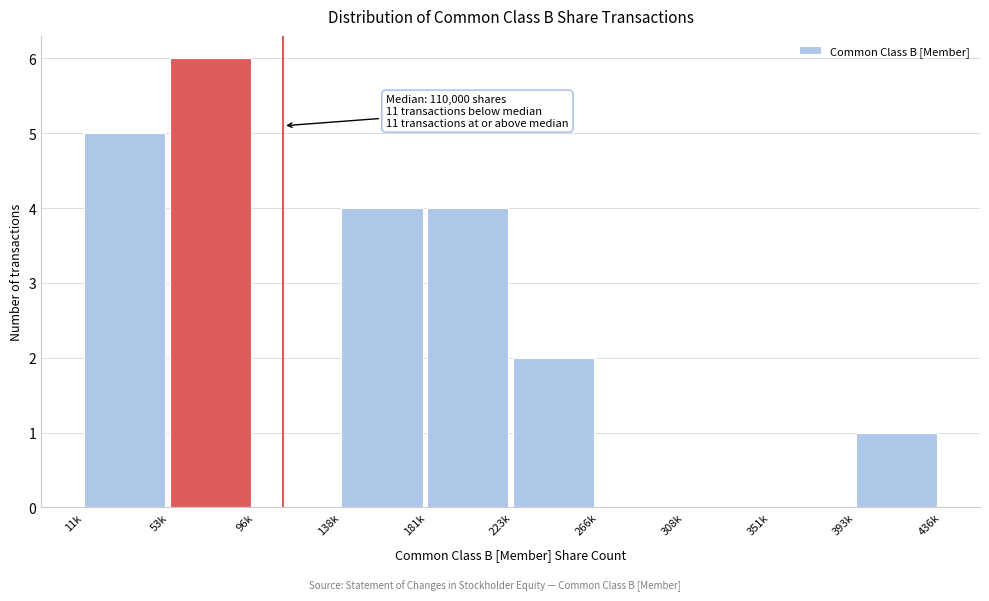

Reading right to left, list all the values displayed in this chart.

393k=1	351k=0	308k=0	266k=0	223k=2	181k=4	138k=4	96k=0	53k=6	11k=5